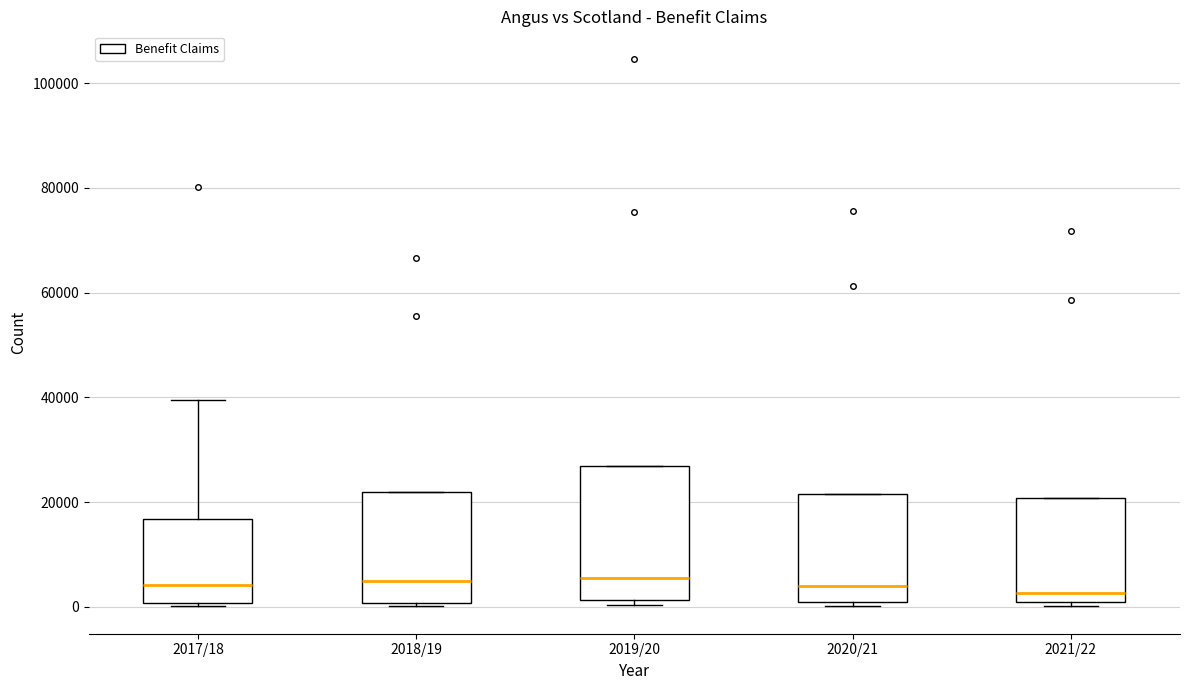

Where is the lower edge of the box for 2020/21 on the y-axis? The values are not printed on the chart, so give them approximately, as read against the axis.

0